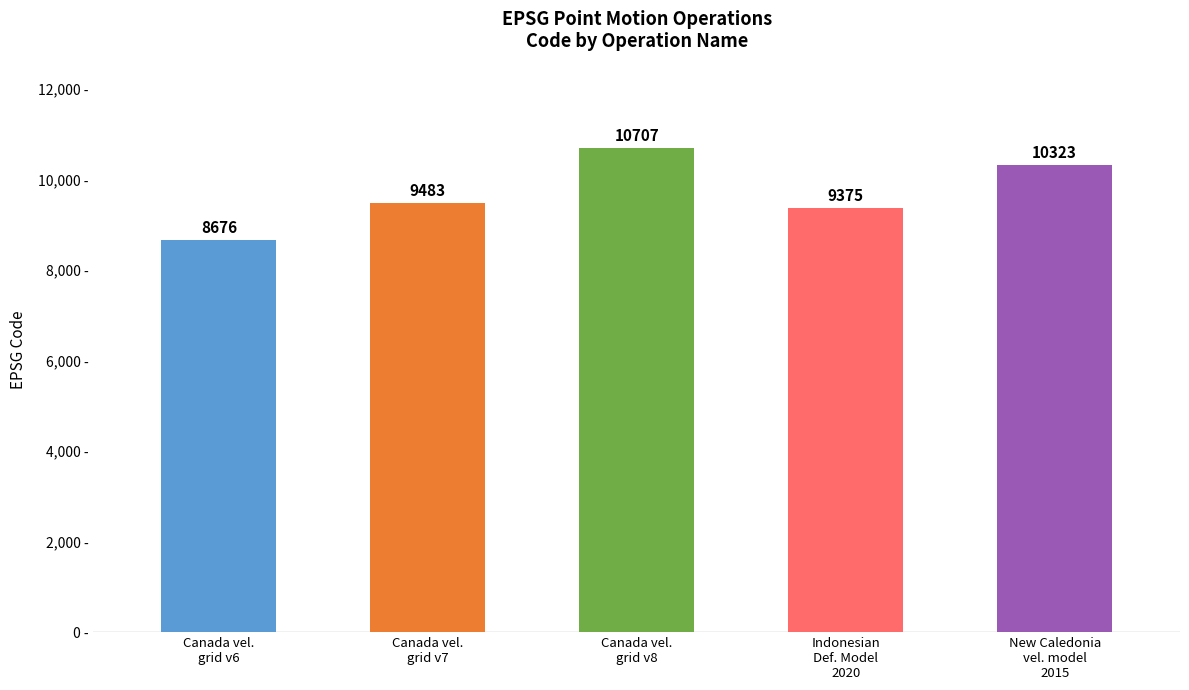

The value at New Caledonia
vel. model
2015 is 10323. True or false?

True